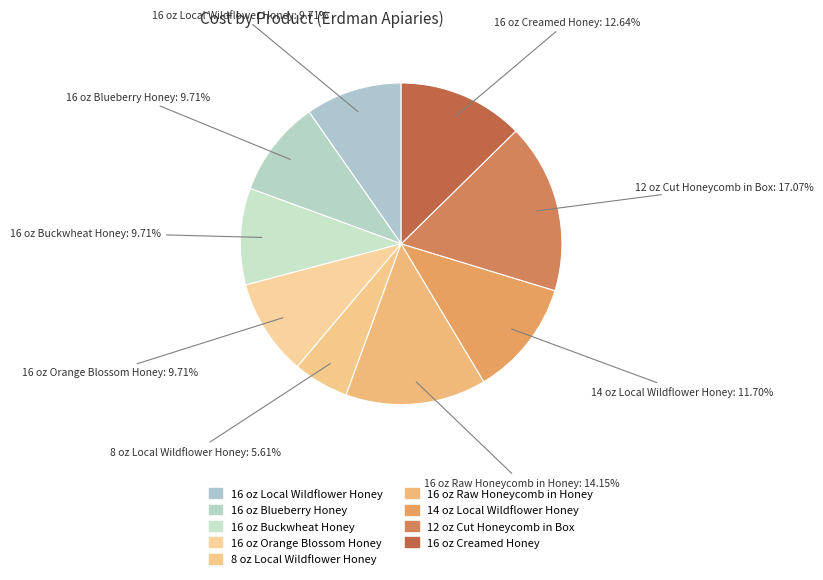

To the nearest percent, what is the average slice percentage?

11%